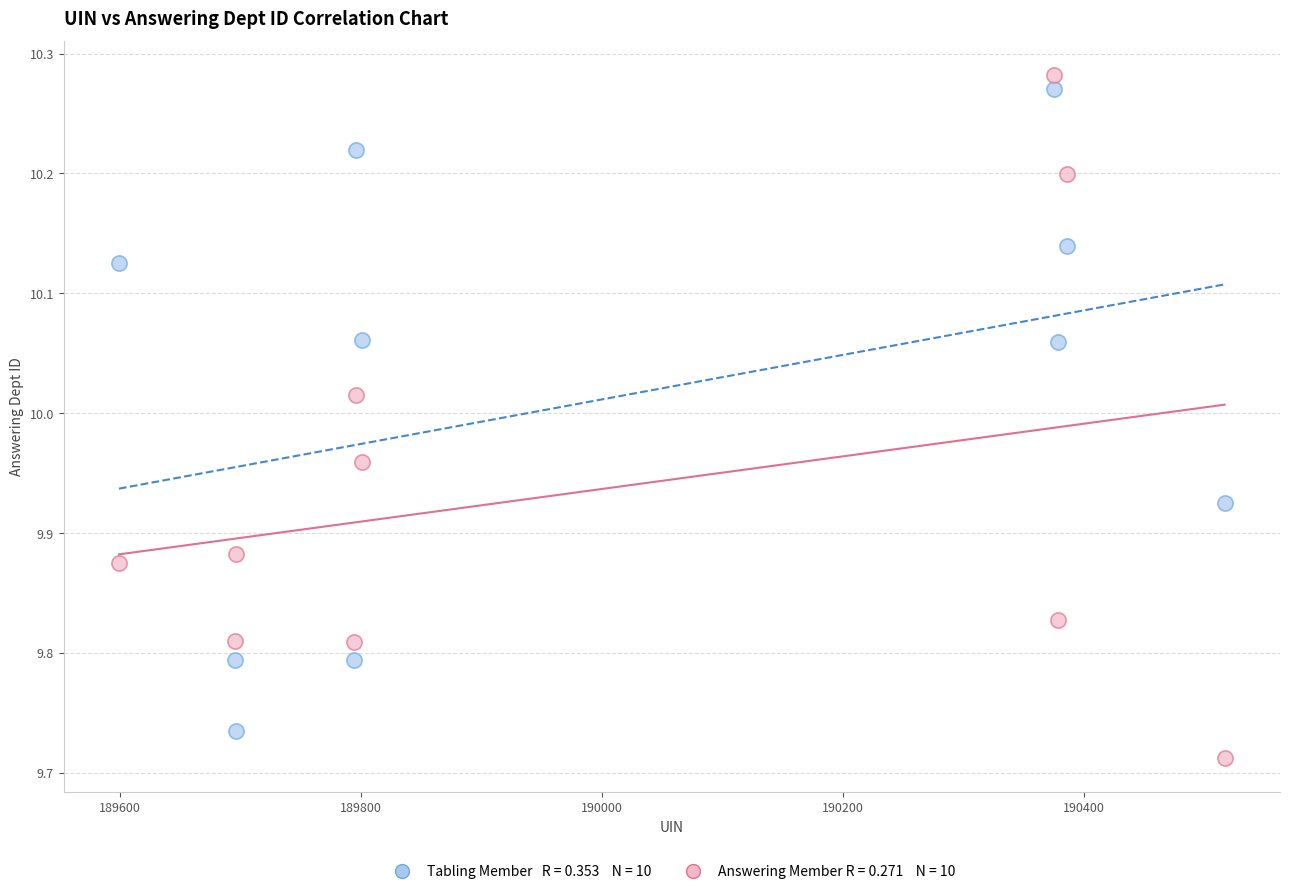

Across all data points, what is the range of Y values (max minus min)?

0.6